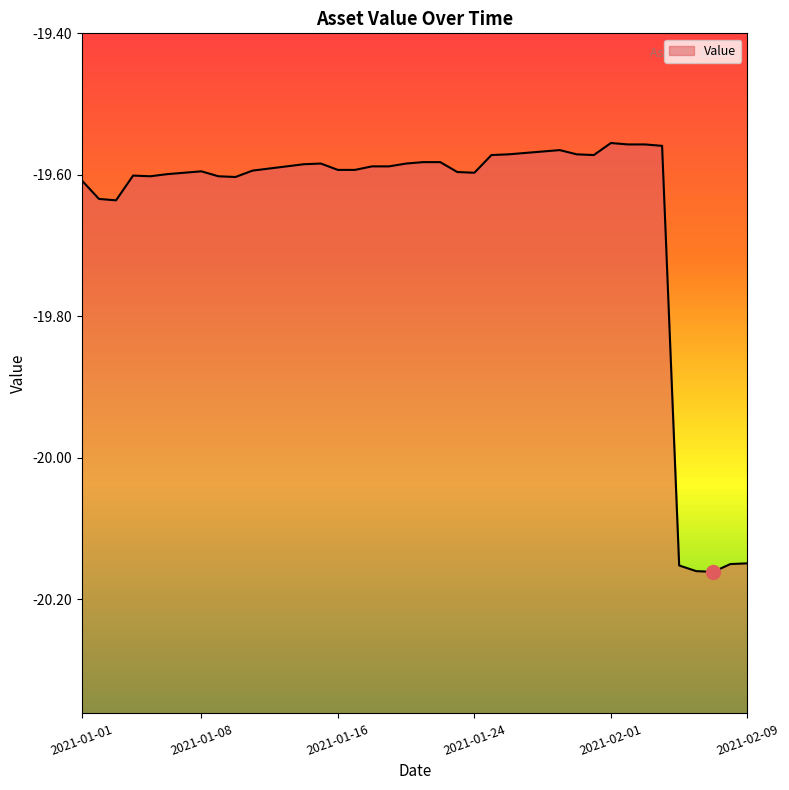

What value does the data have at 2021-02-05?

-20.2